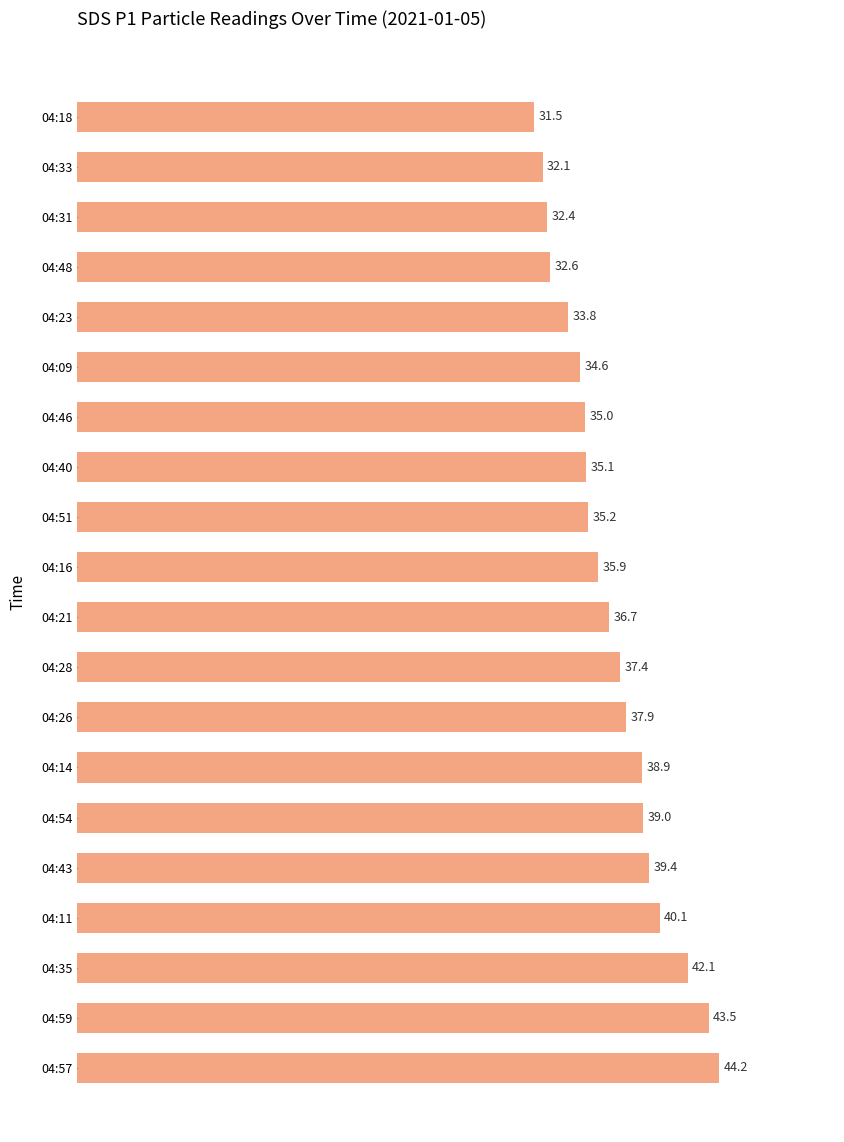

Count the number of categories in the chart.

20